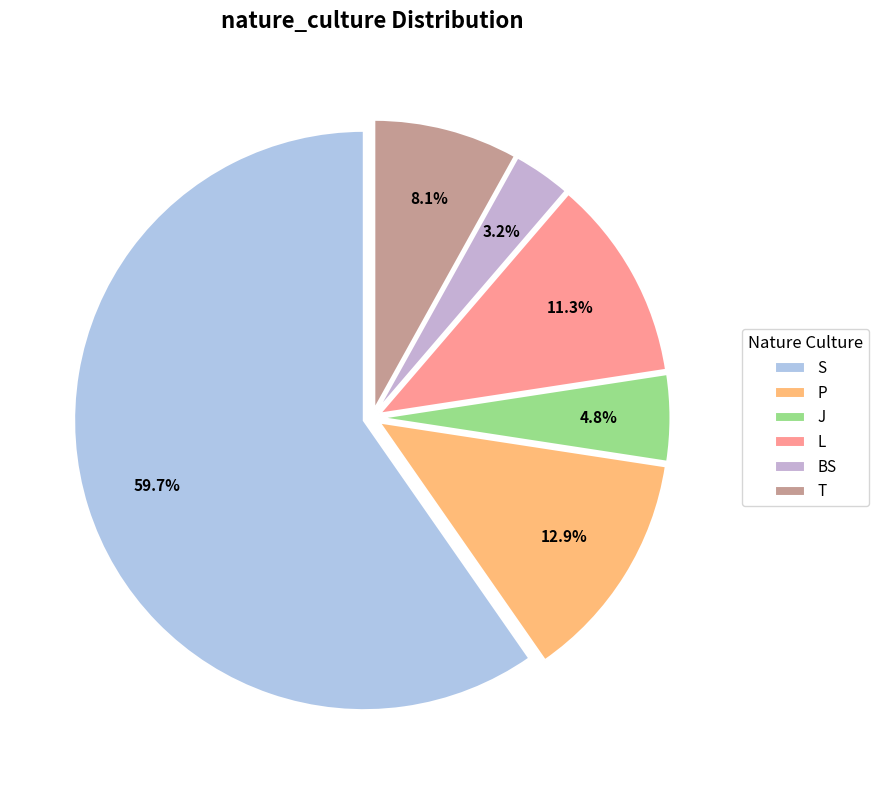

To the nearest percent, what is the average slice percentage?

17%